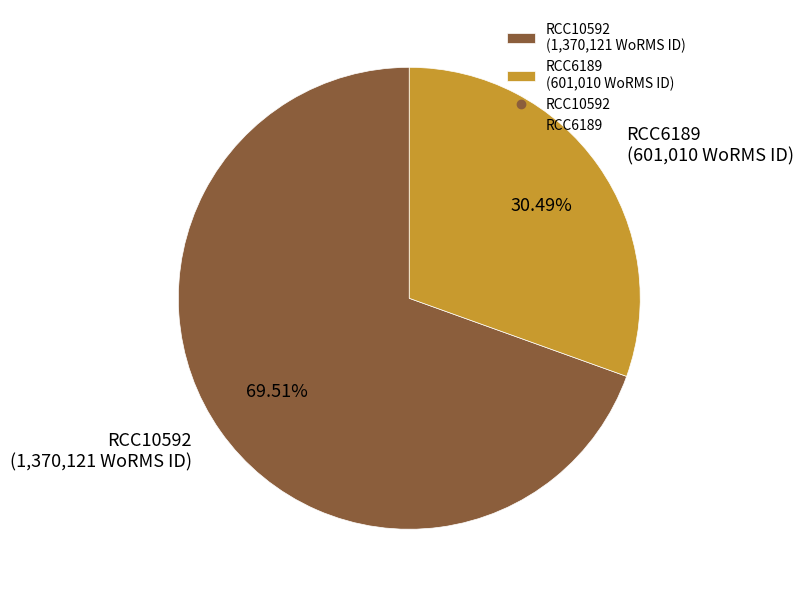

Which category has the biggest portion of the pie?

RCC10592